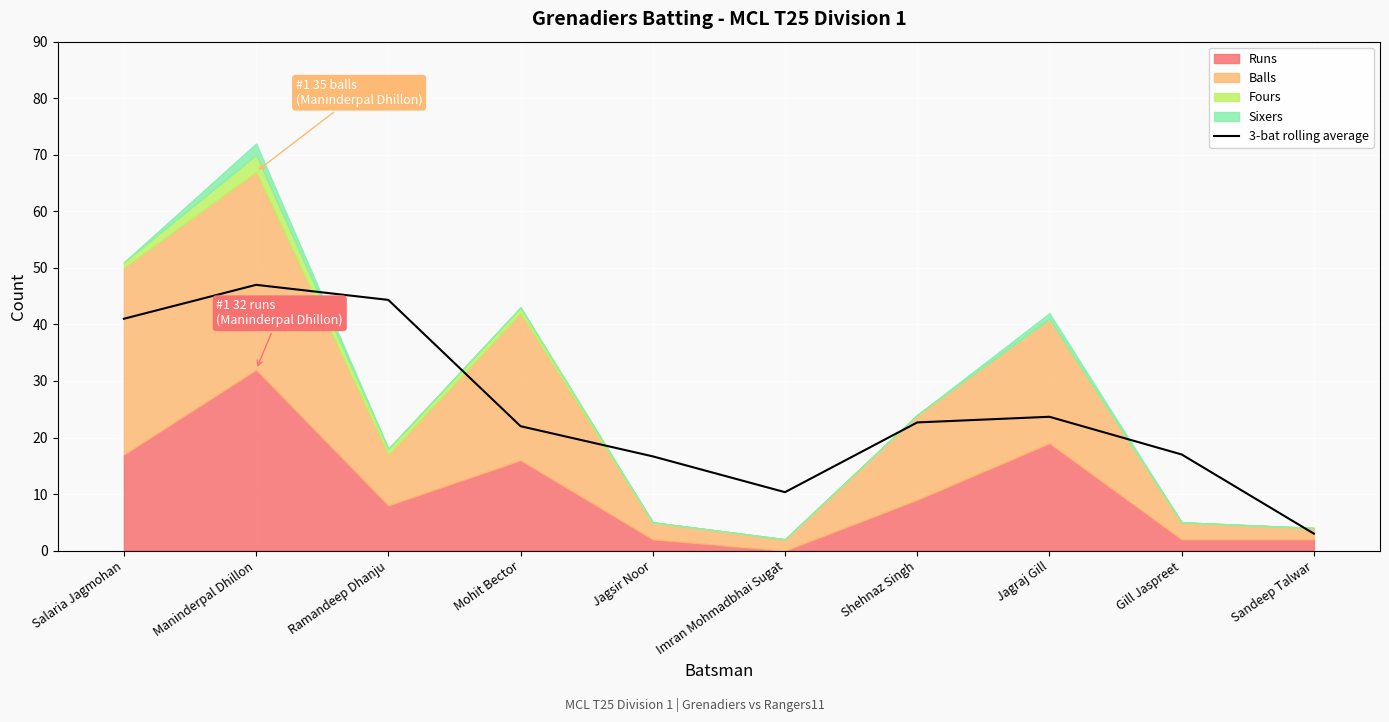

Rank the categories by value from highest to lowest.

Maninderpal Dhillon, Ramandeep Dhanju, Salaria Jagmohan, Jagraj Gill, Shehnaz Singh, Mohit Bector, Gill Jaspreet, Jagsir Noor, Imran Mohmadbhai Sugat, Sandeep Talwar